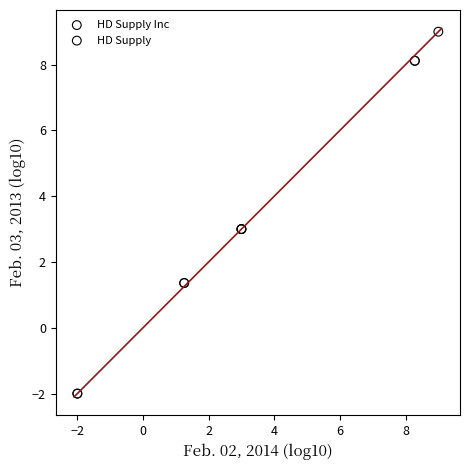

Which series contains the highest Y value?

HD Supply